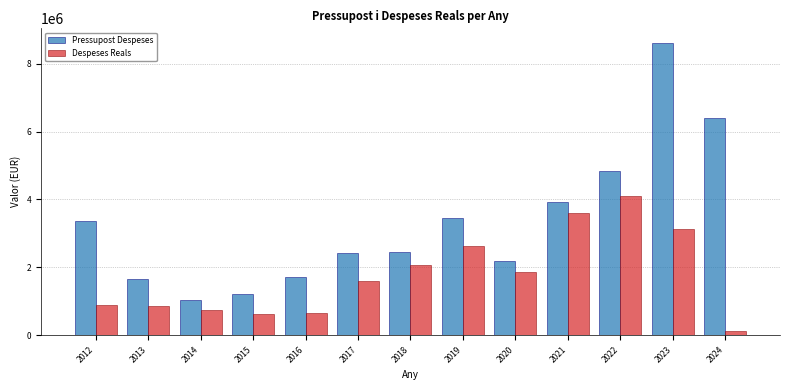

What is the average value of the Despeses Reals series?

1763613.1